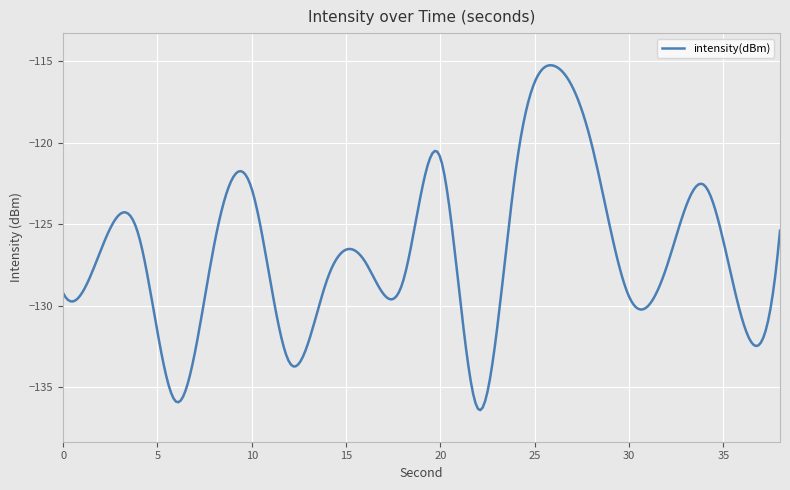

What is the greatest value displayed?

-115.2